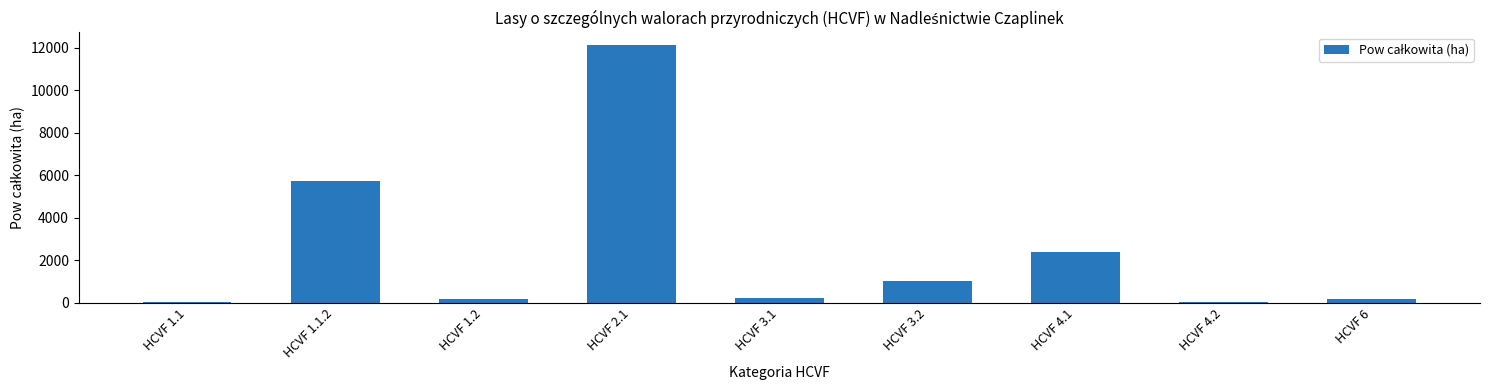

Which category has the highest value across all series?

HCVF 2.1